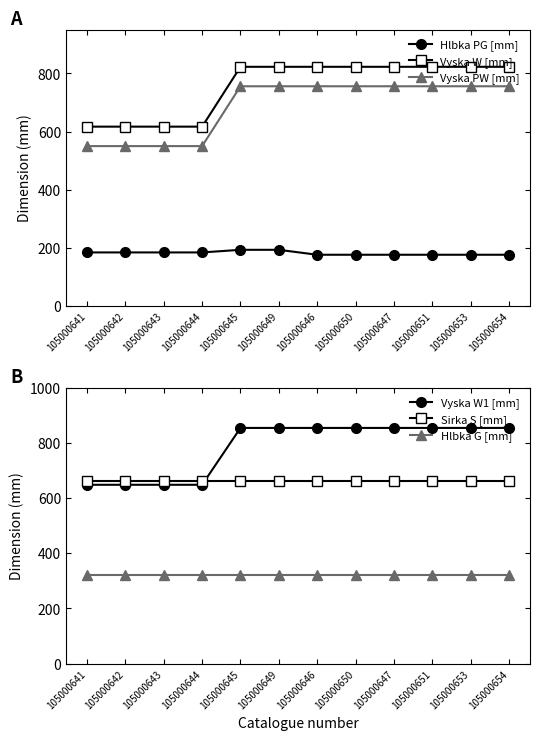

What is the value of the Hlbka PG [mm] point at the 10th from the left?

176